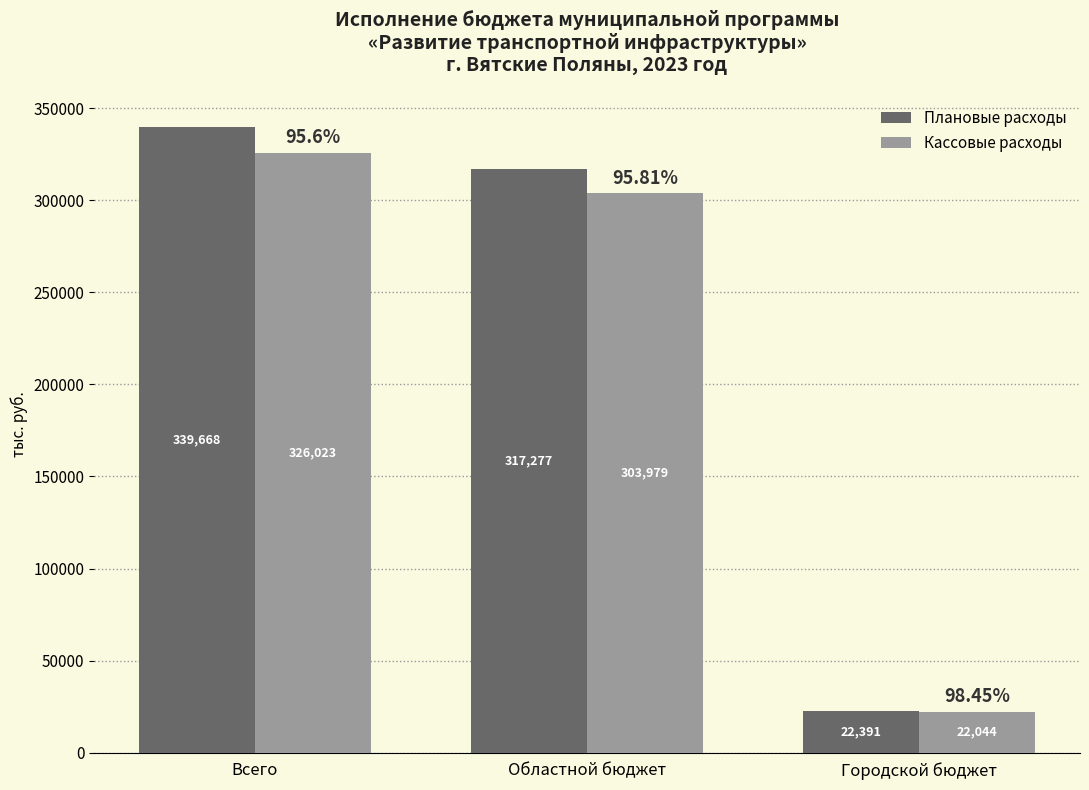

What is the maximum value shown in the chart?

339667.8